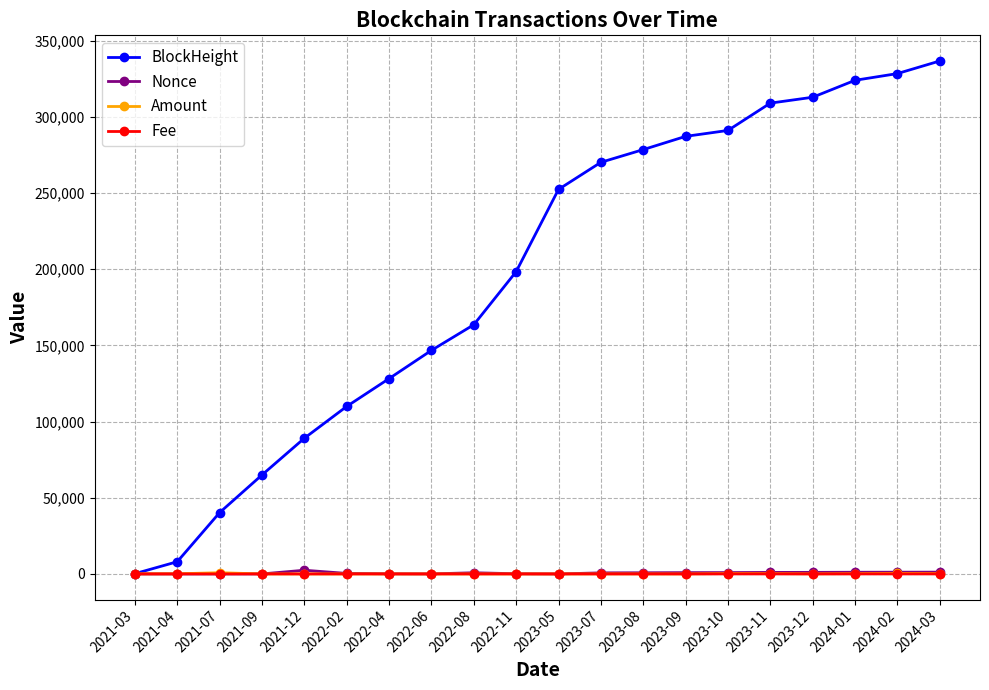

What value does the Nonce series have at 2021-12, to the nearest 50?

2450